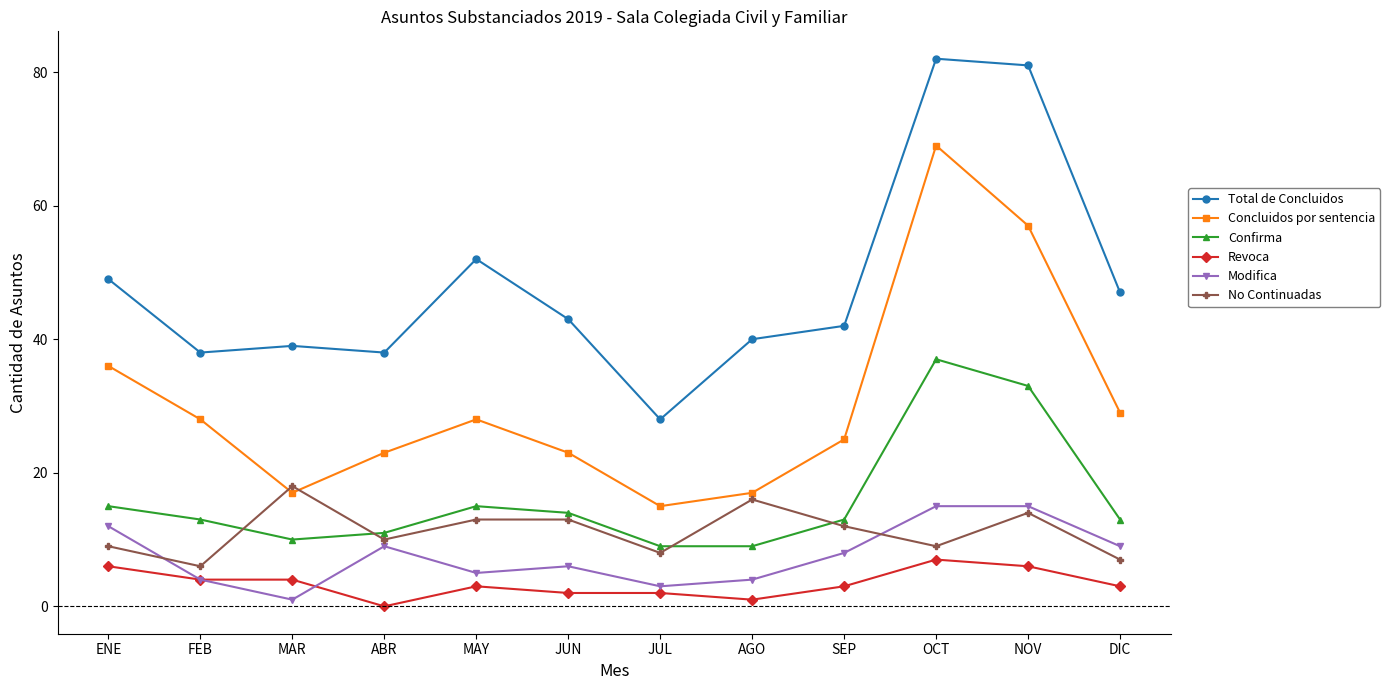

Which category has the lowest value in the Total de Concluidos series?

JUL